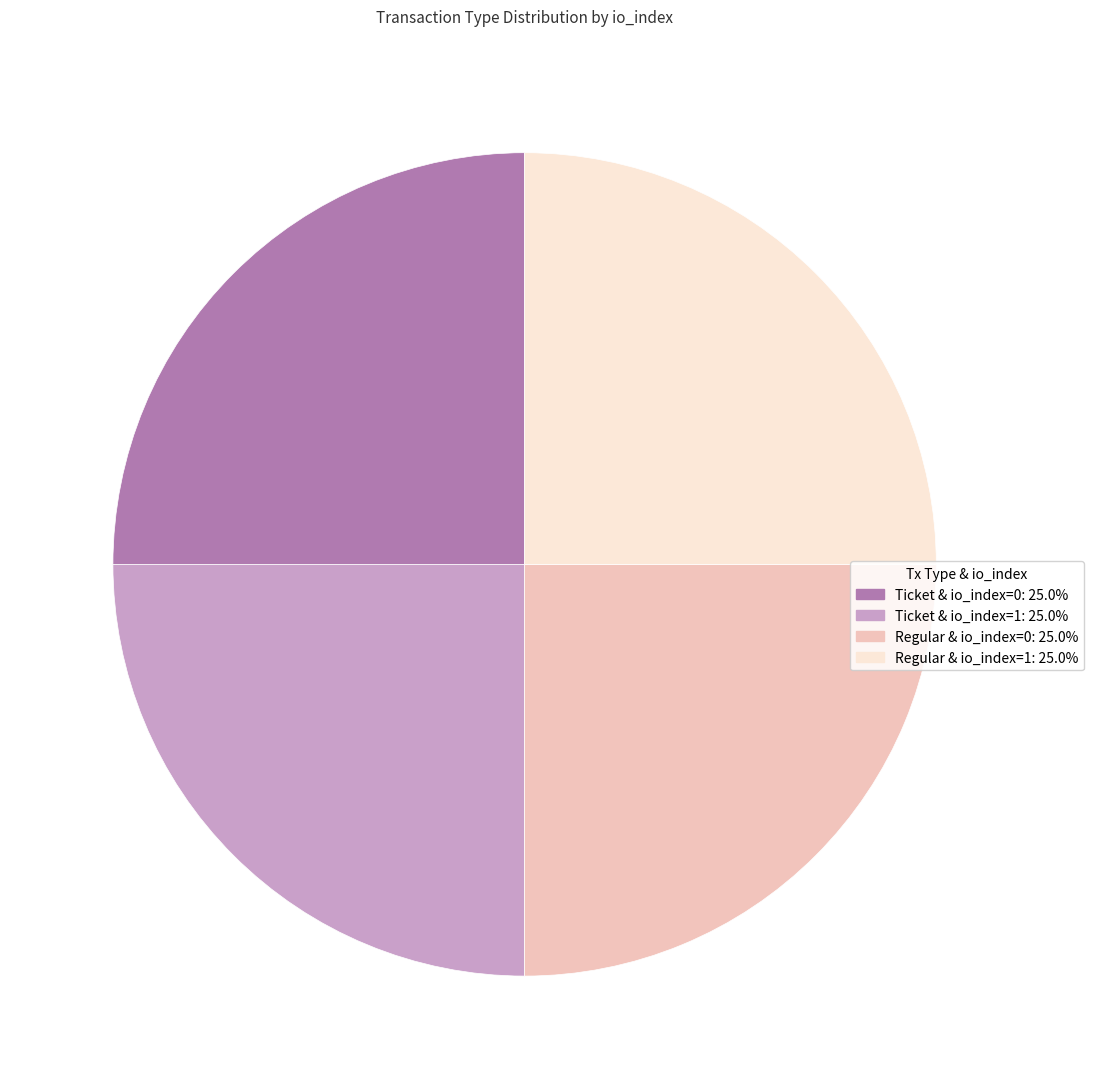

Does any single category account for the majority?

No